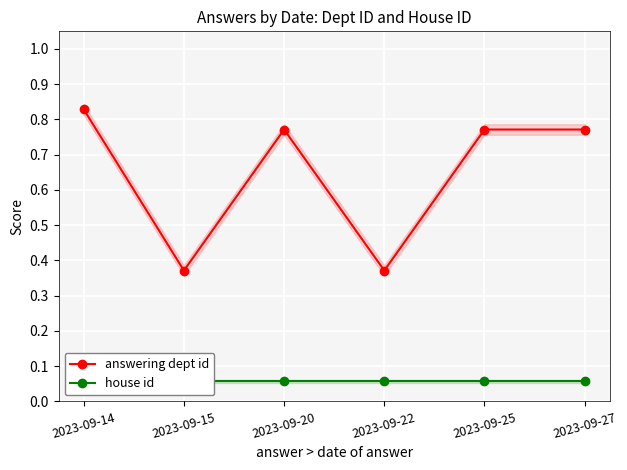

The answering dept id series shows 1.1 at 2023-09-14. True or false?

False